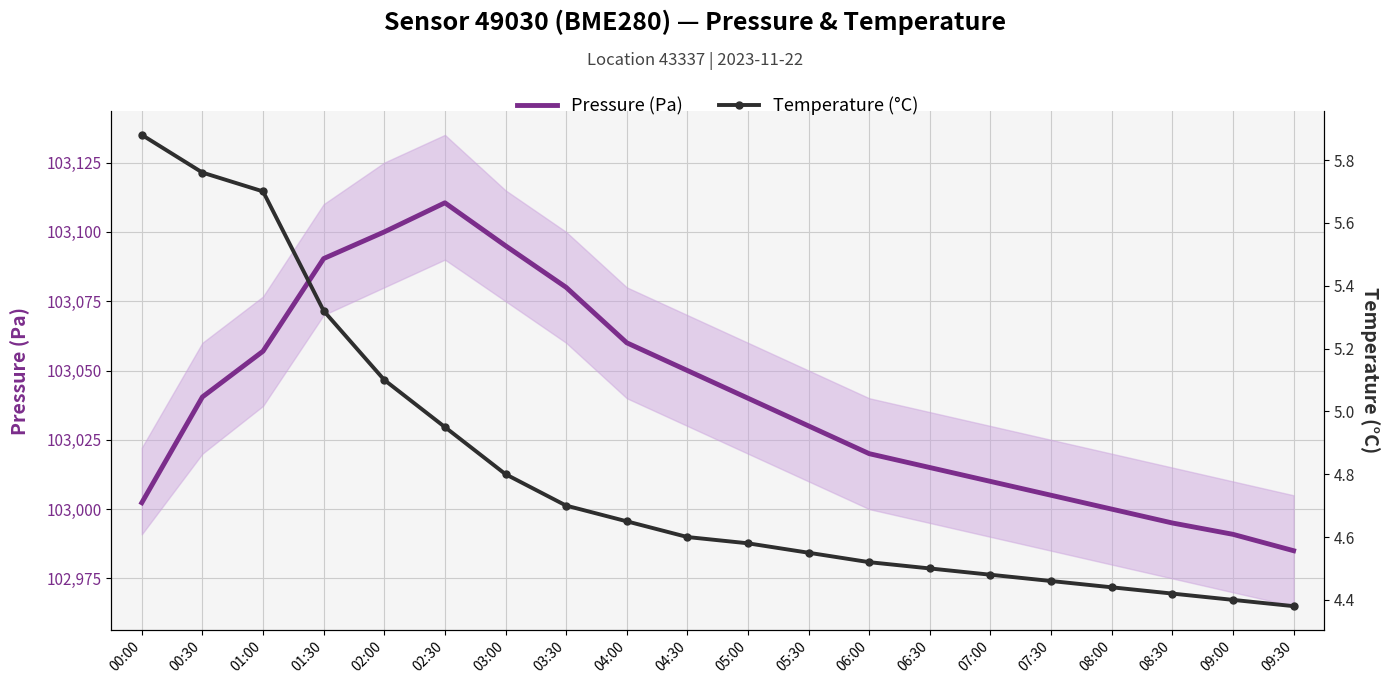

Reading right to left, list all the values displayed in this chart.

Pressure (Pa): 09:30=102985.0	09:00=102990.9	08:30=102995.0	08:00=103000.0	07:30=103005.0	07:00=103010.0	06:30=103015.0	06:00=103020.0	05:30=103030.0	05:00=103040.0	04:30=103050.0	04:00=103060.0	03:30=103080.0	03:00=103095.0	02:30=103110.5	02:00=103100.0	01:30=103090.4	01:00=103057.0	00:30=103040.5	00:00=103002.3
Temperature (°C): 09:30=4.4	09:00=4.4	08:30=4.4	08:00=4.4	07:30=4.5	07:00=4.5	06:30=4.5	06:00=4.5	05:30=4.5	05:00=4.6	04:30=4.6	04:00=4.7	03:30=4.7	03:00=4.8	02:30=5.0	02:00=5.1	01:30=5.3	01:00=5.7	00:30=5.8	00:00=5.9